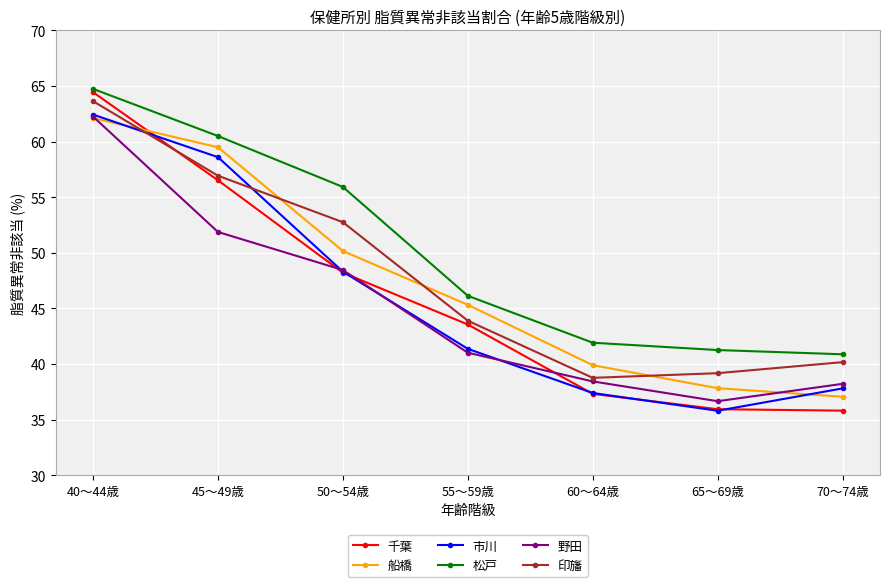

How many series are shown in this chart?

6